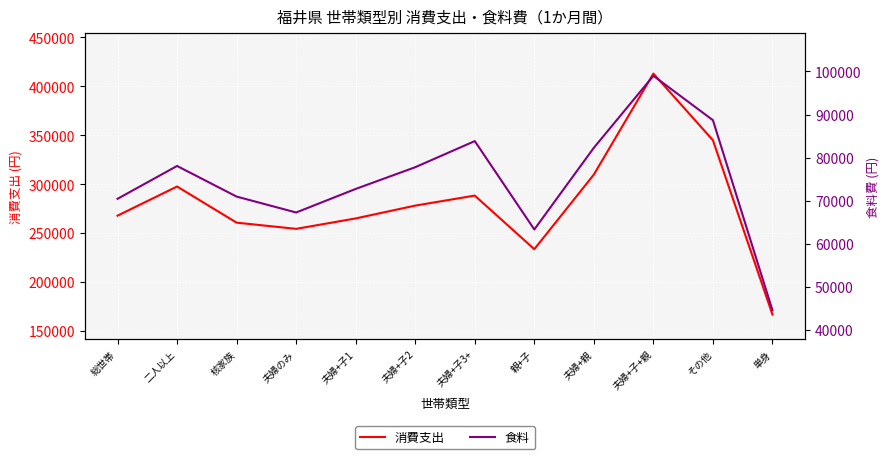

How many interior local peaks does the 食料 series have?

3